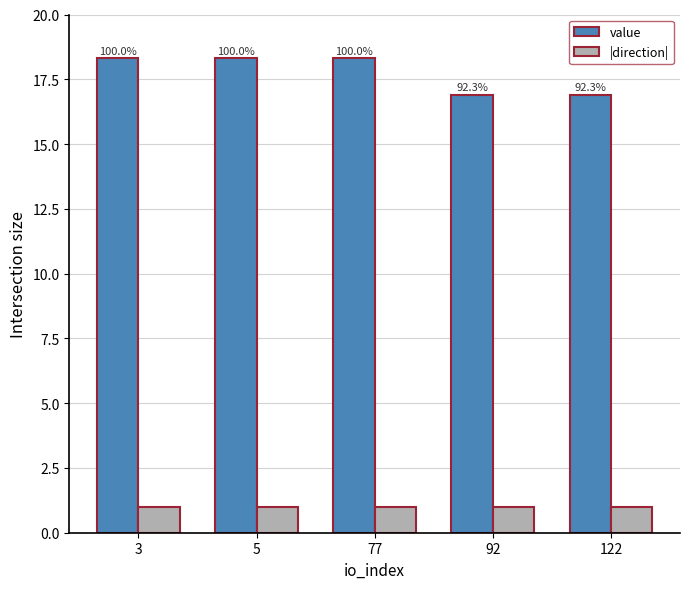

How many bars are there in total?

10